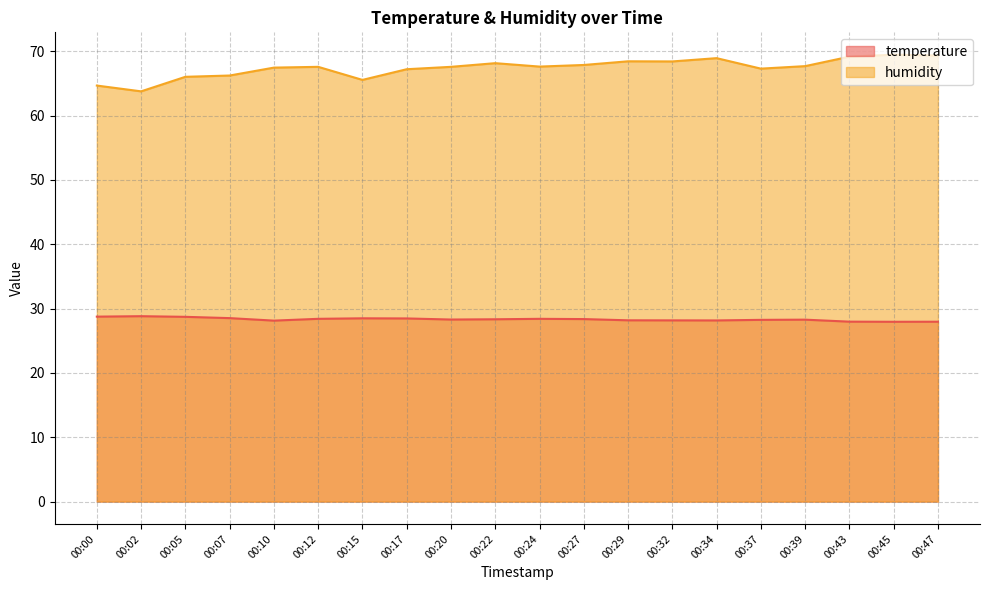

What is the maximum value shown in the chart?

69.5